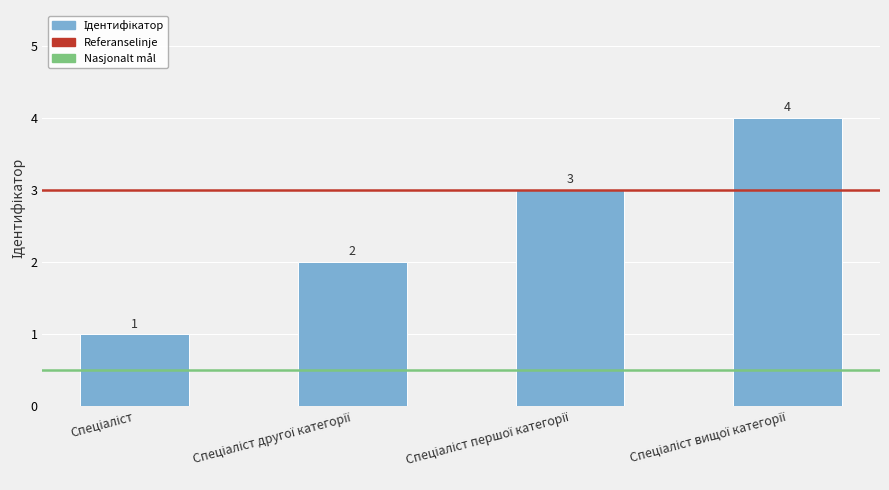

How many series are shown in this chart?

1